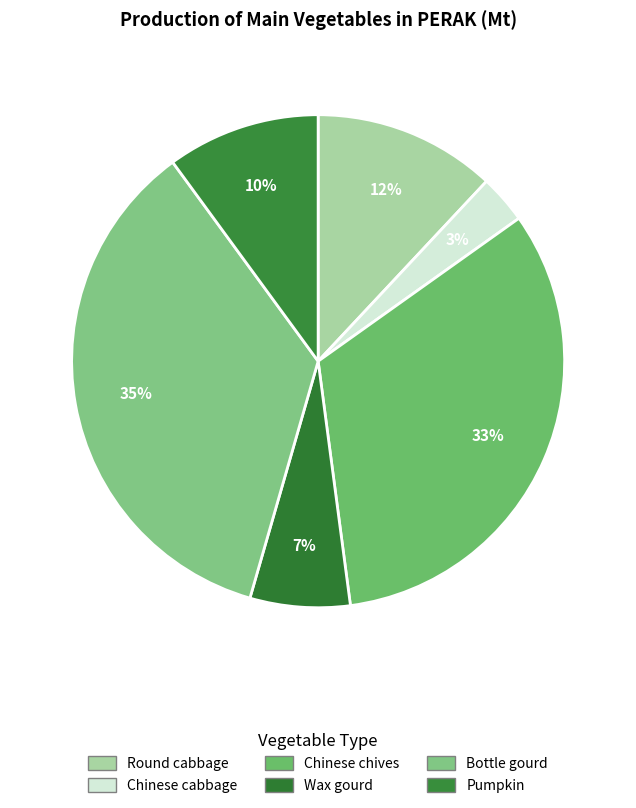

How many slices are in this pie chart?

6